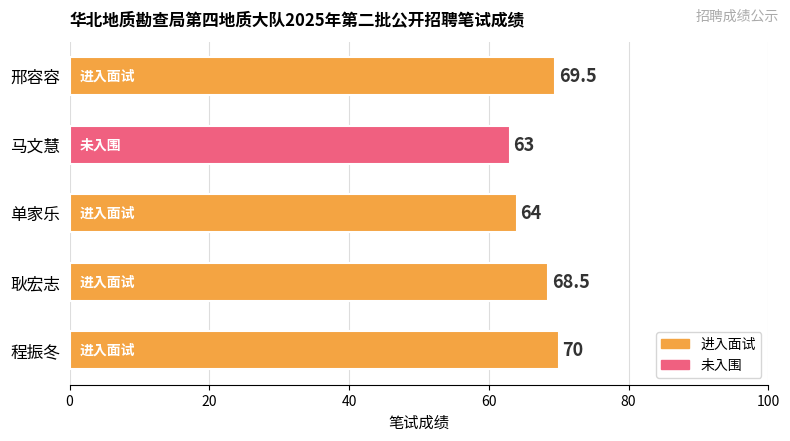

What is the greatest value displayed?

70.0